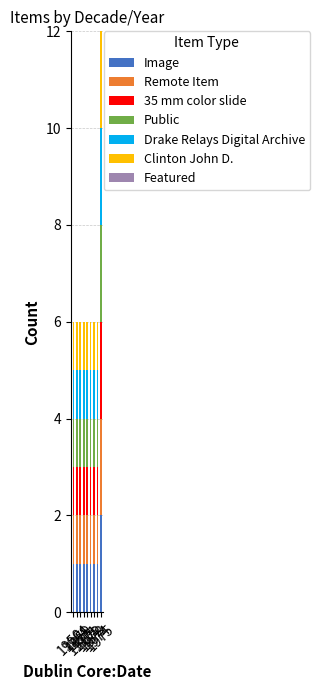

At which category is the sum across all series the highest?

1975